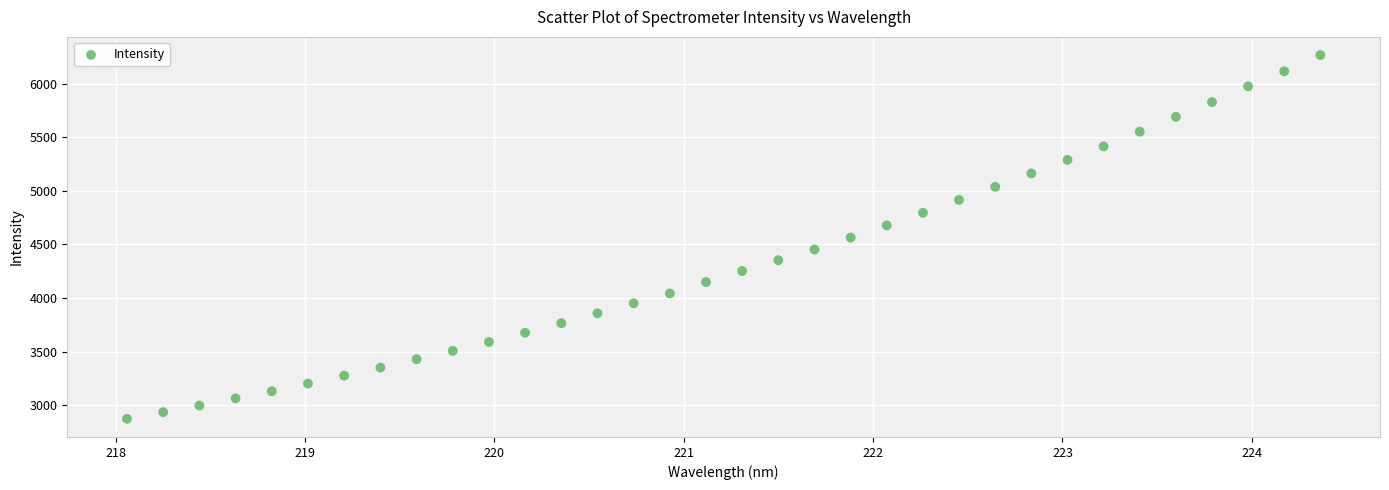

What is the range of X values (max minus min)?

6.3